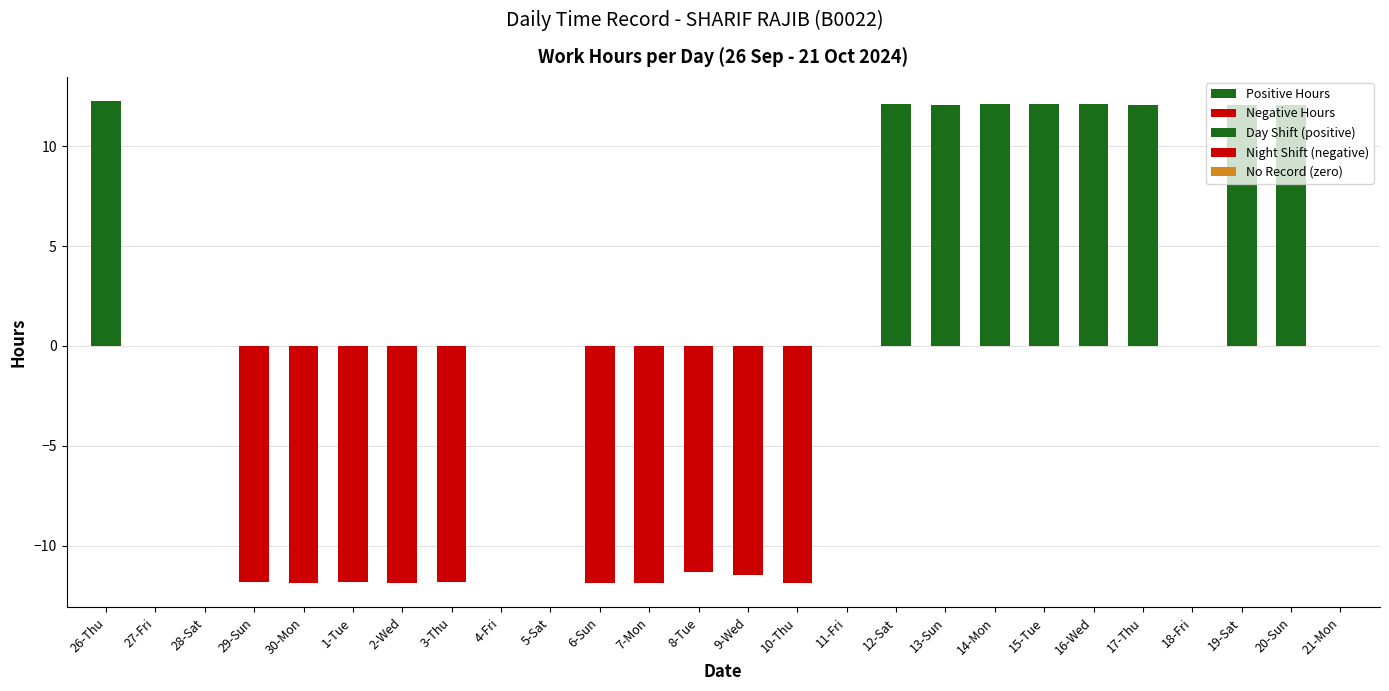

What value does the data have at 10-Thu?

-11.9